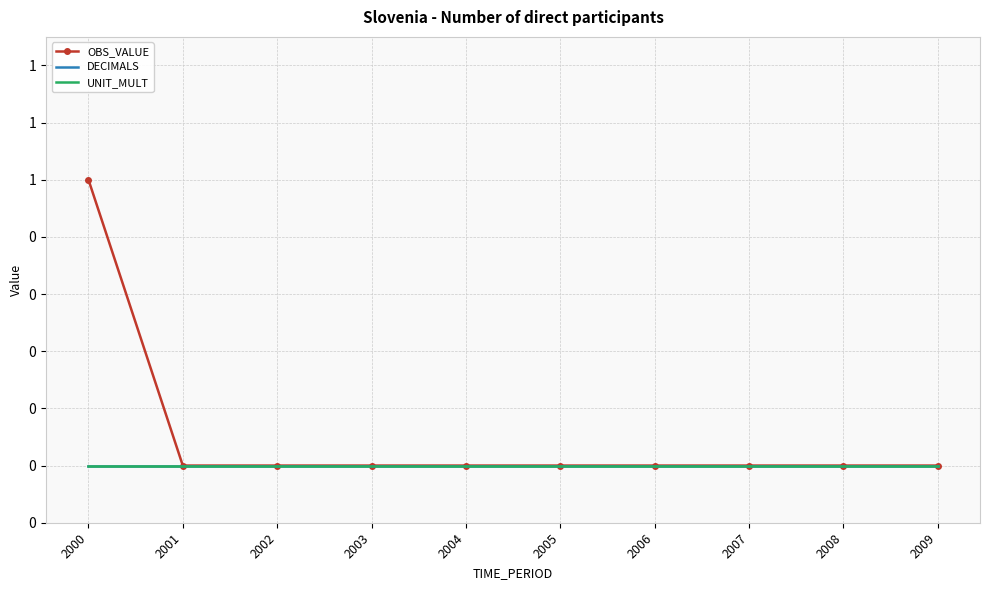

Is the value of UNIT_MULT at 2009 greater than the value of OBS_VALUE at 2004?

No